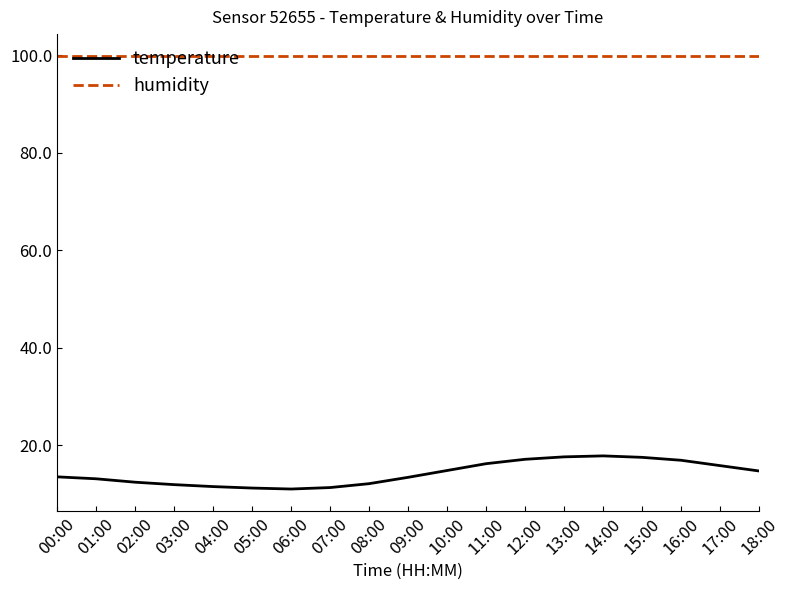

List the series in order of their peak value, lowest first.

temperature, humidity